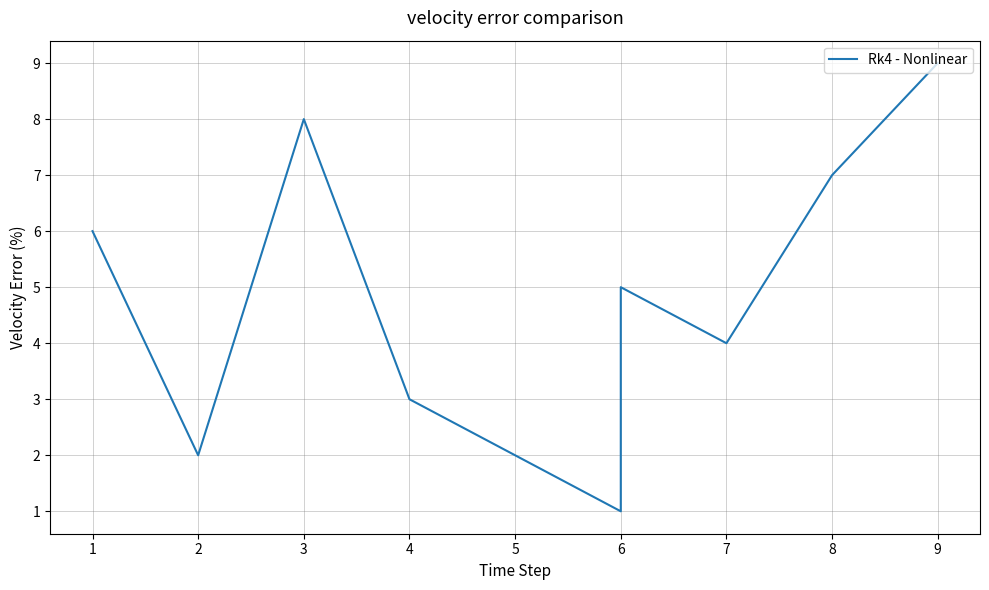

Is it true that the value at 6 is 3?

False